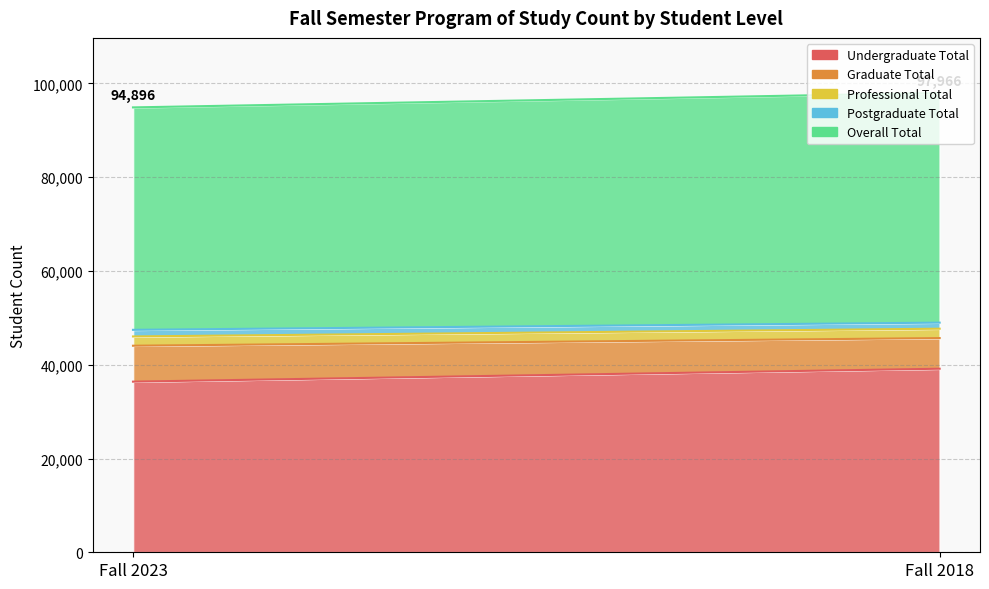

At which label is Graduate Total closest to 7101?

Fall 2023